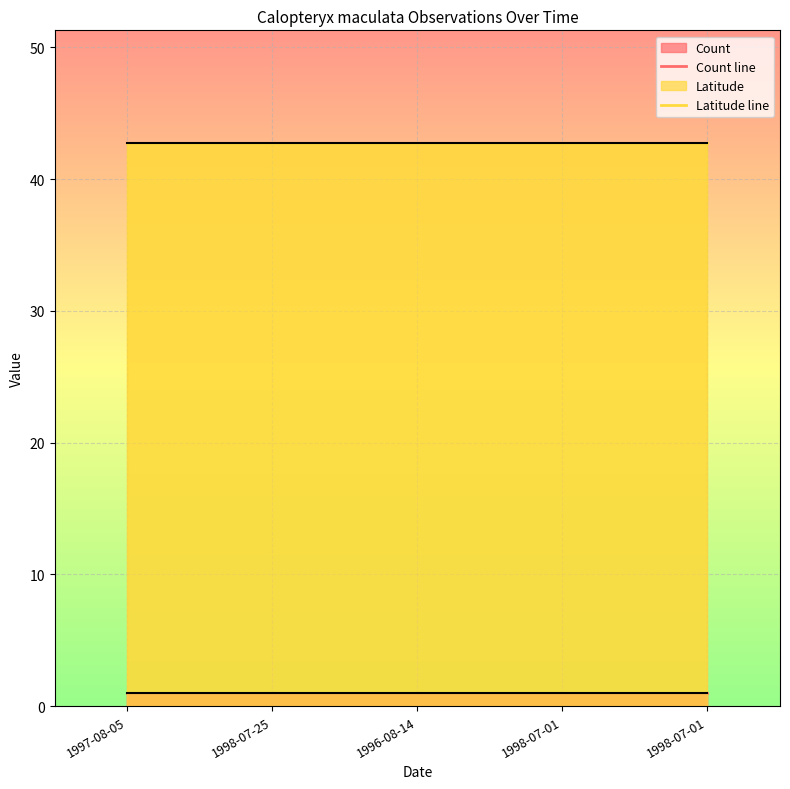

Which series has the largest total across all categories?

Latitude line